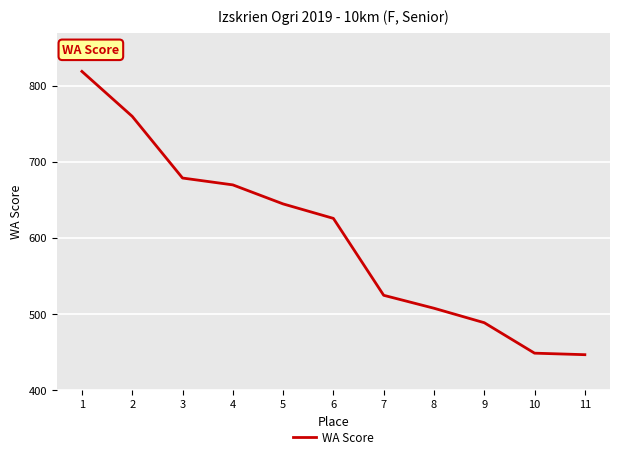

What is the difference between the maximum and minimum values?

372